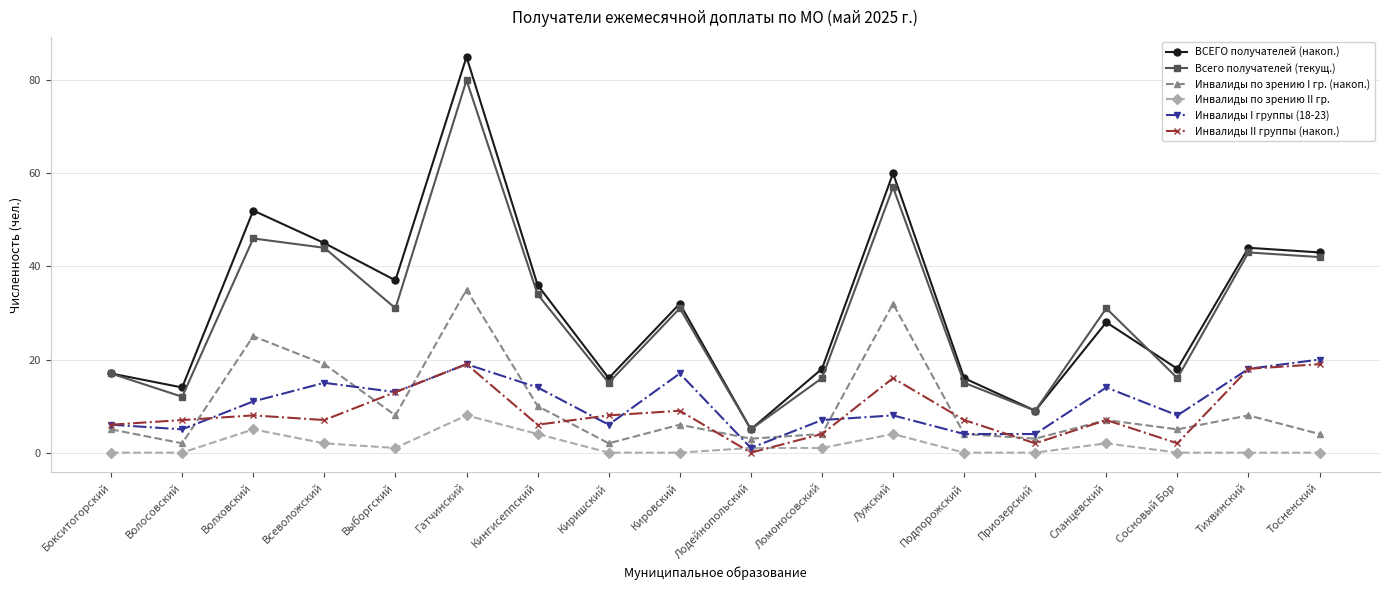

What are all the series names shown in the legend?

ВСЕГО получателей (накоп.), Всего получателей (текущ.), Инвалиды по зрению I гр. (накоп.), Инвалиды по зрению II гр., Инвалиды I группы (18-23), Инвалиды II группы (накоп.)